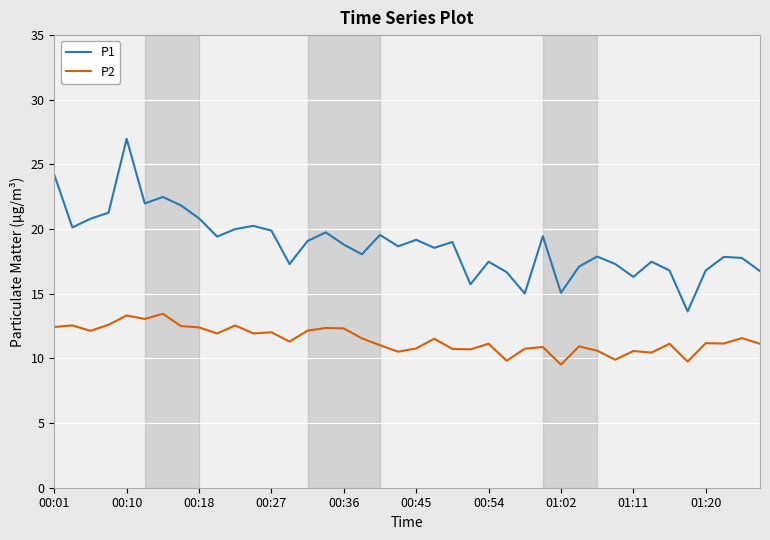

What is the minimum value for P2?

9.5